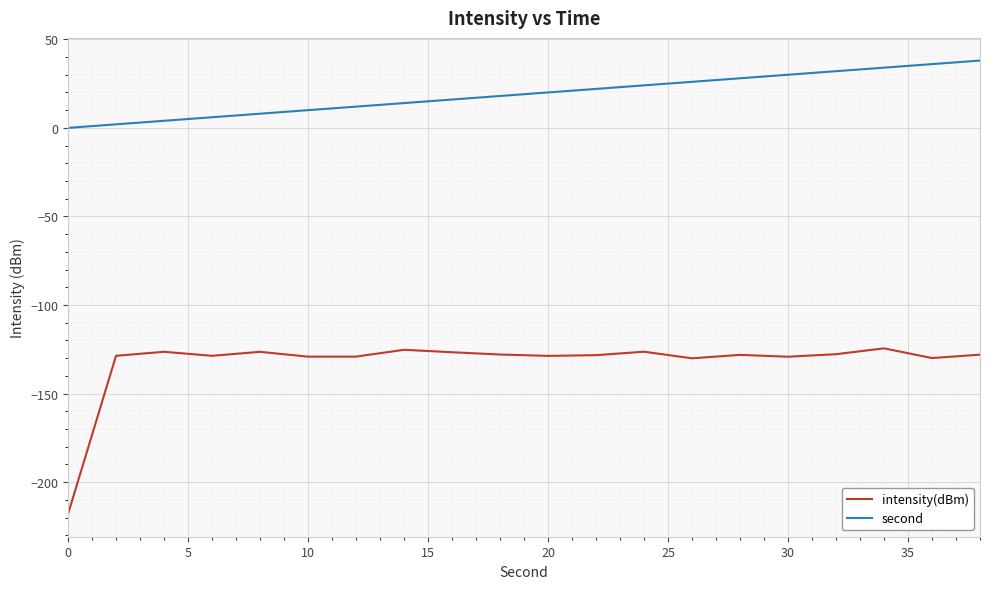

Which series has the largest range (max minus min)?

intensity(dBm)